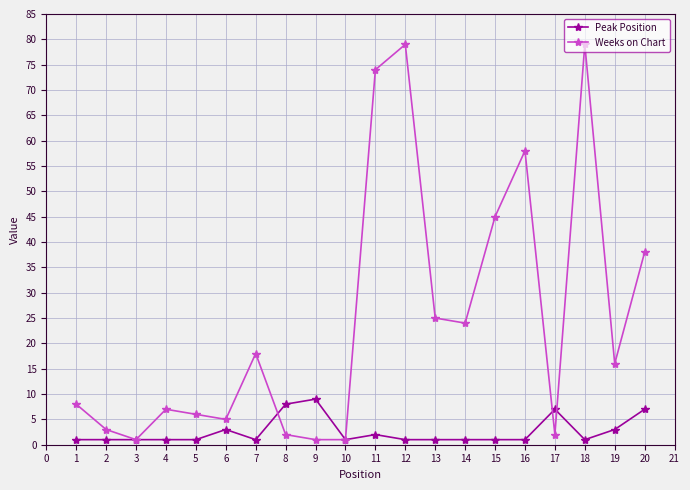

Which series has the largest total across all categories?

Weeks on Chart